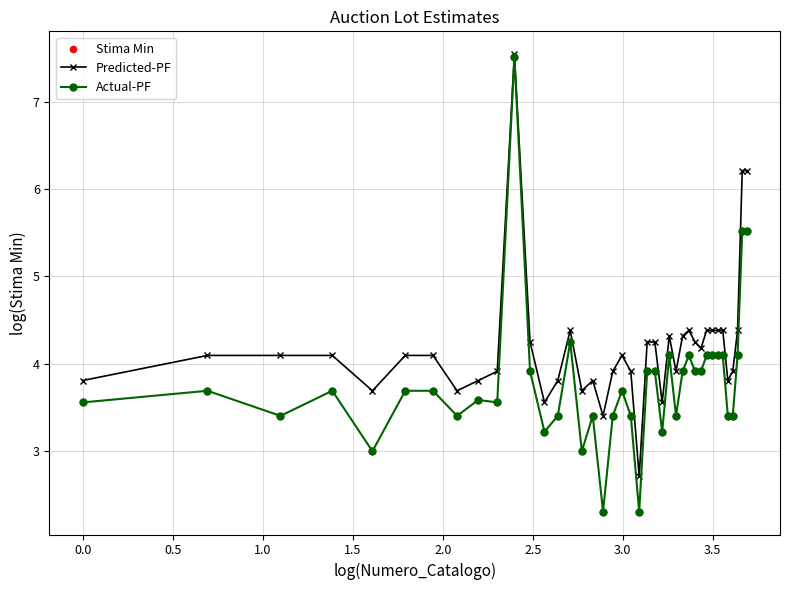

Which series has the widest spread of values?

Actual-PF